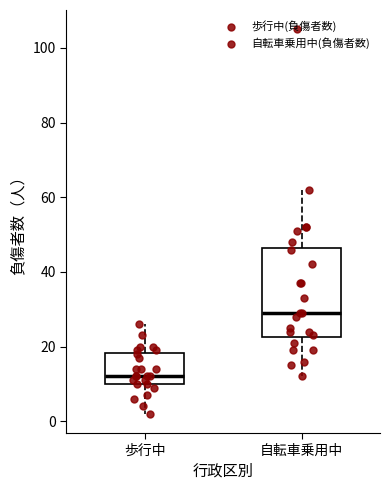

Where does the lower whisker of the box for 自転車乗用中 end on the y-axis? The values are not printed on the chart, so give them approximately, as read against the axis.

12